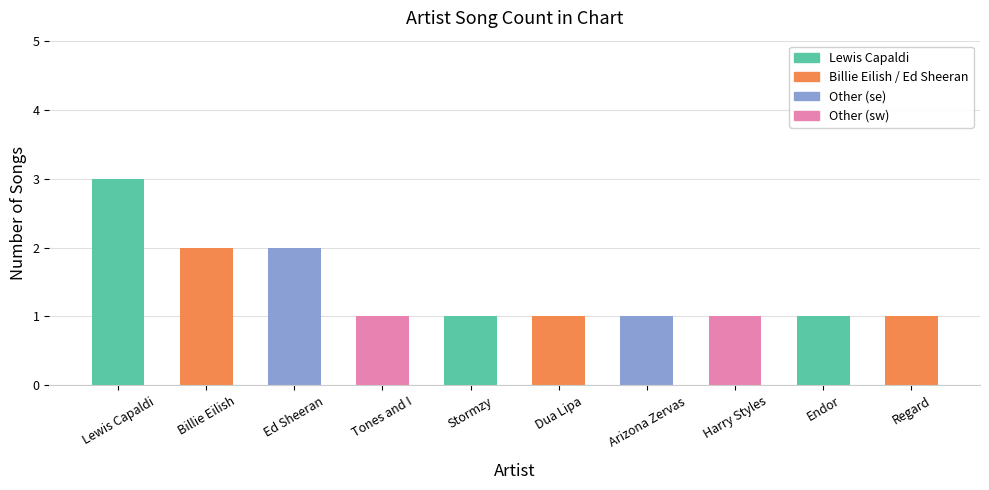

What is the difference between the maximum and minimum values?

2